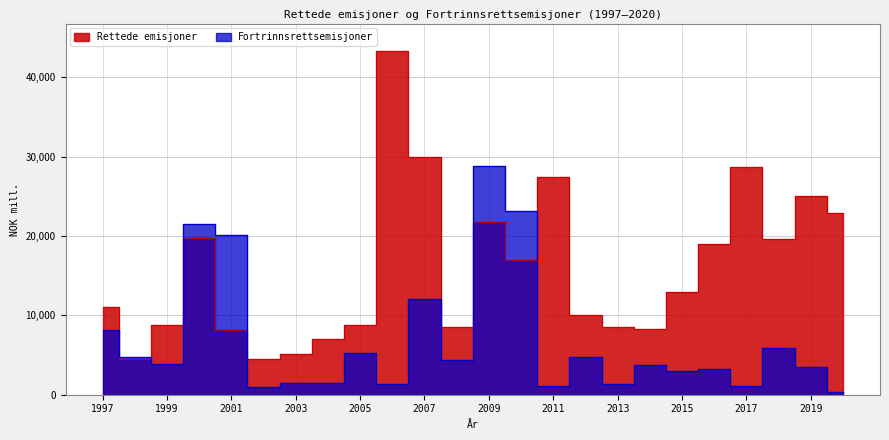

Which series has the largest total across all categories?

Rettede emisjoner